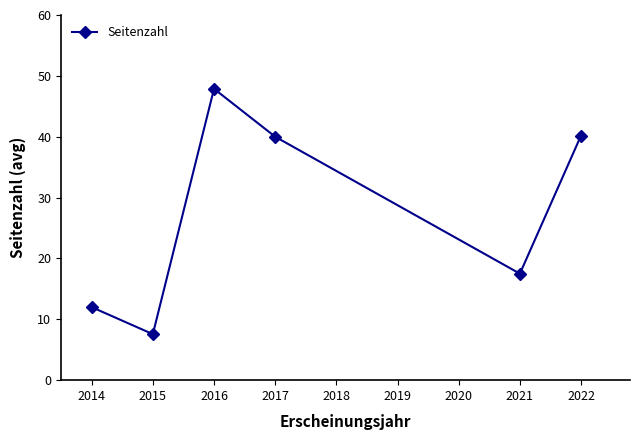

The chart shows a value of 1.5 at 2015. True or false?

False